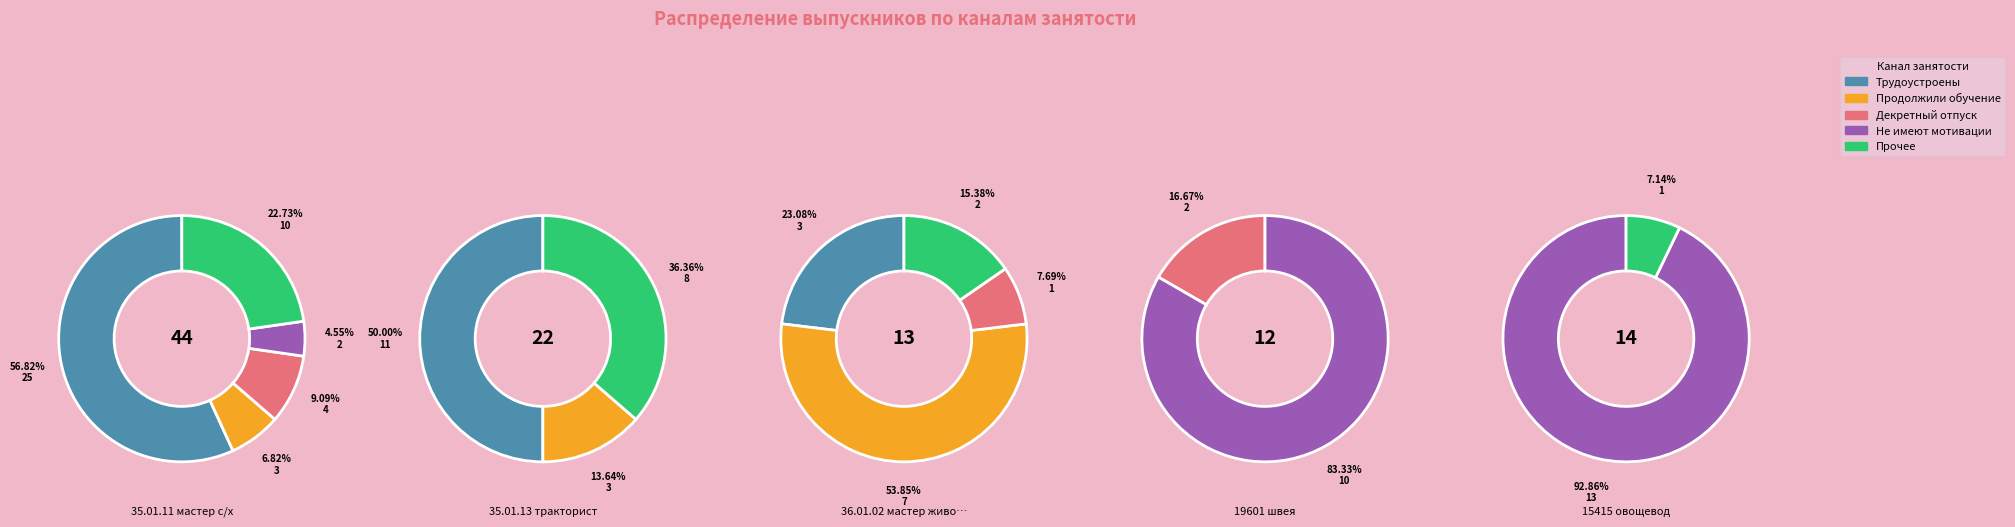

Is there any slice that represents more than half of the pie?

Yes